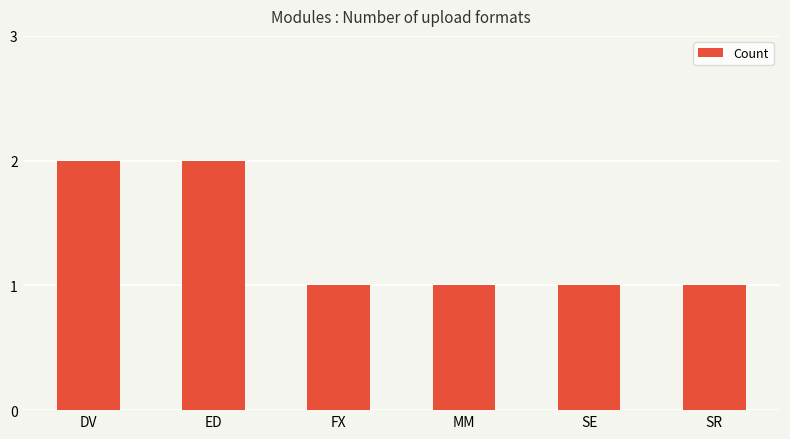

Approximately how many times larger is the value at ED compared to FX?

2.0